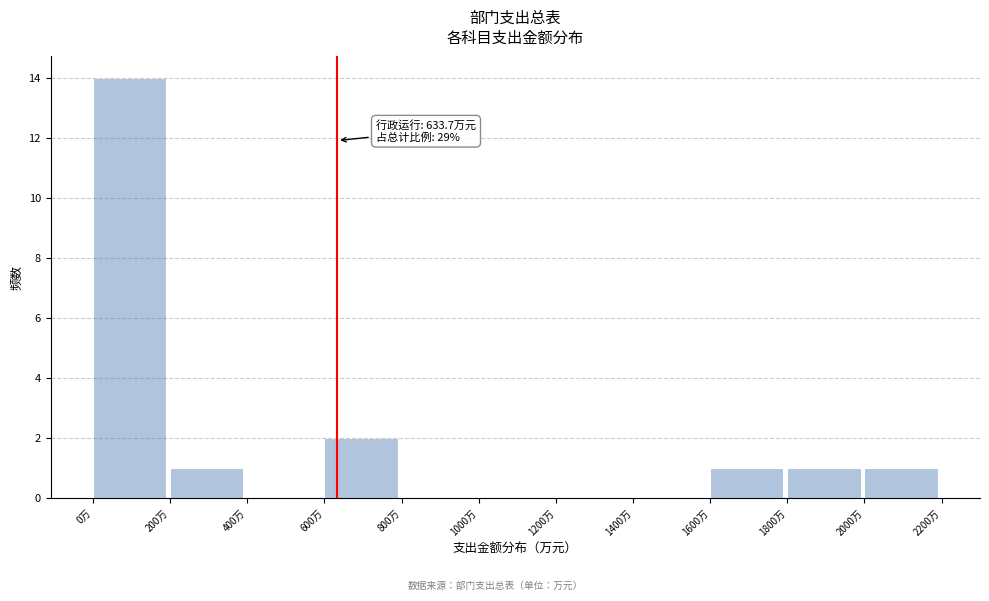

Over which range of the x-axis is the bar tallest?

0 to 200